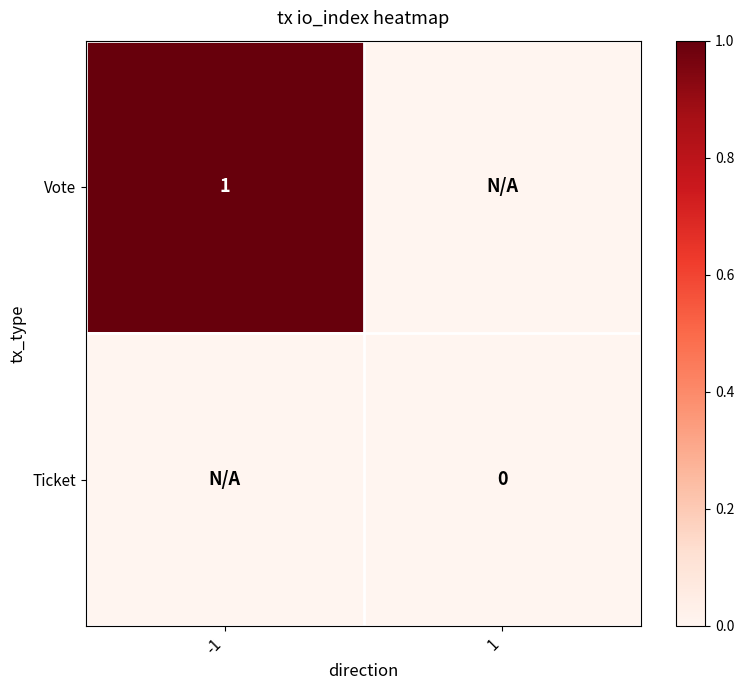

Is it true that Vote equals 0 at -1?

False